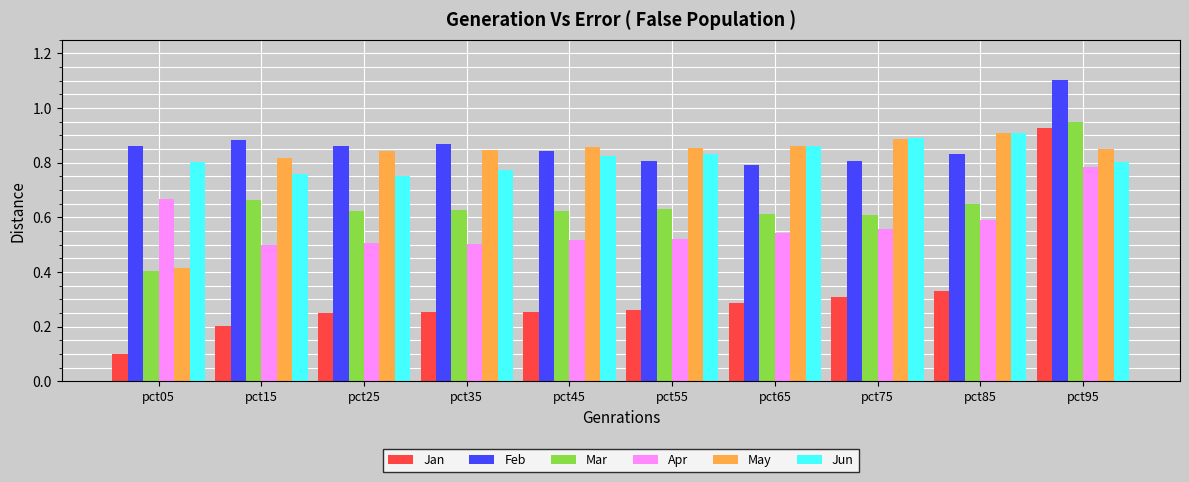

What is the minimum value shown in the chart?

0.1